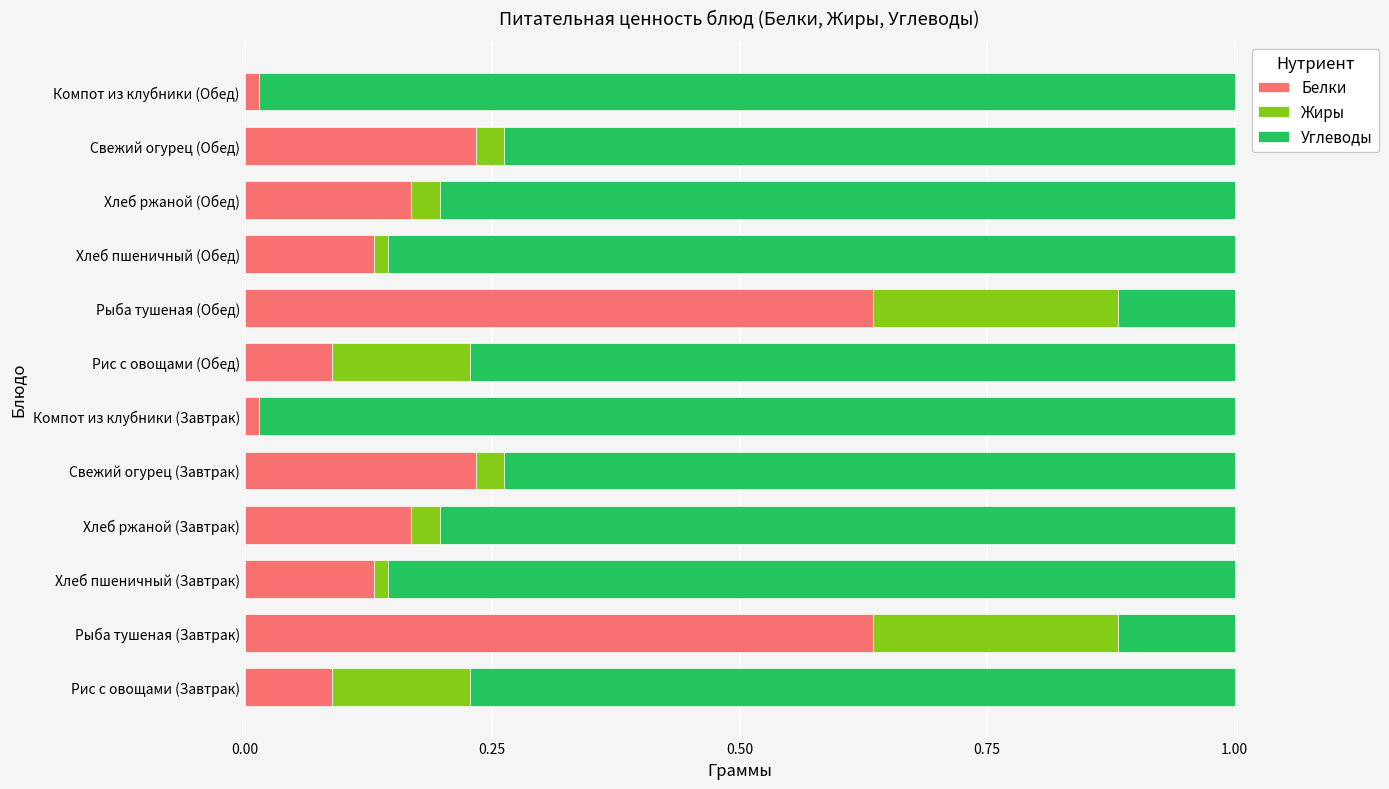

True or false: Белки has a value of 0.4 at Свежий огурец (Завтрак).

False